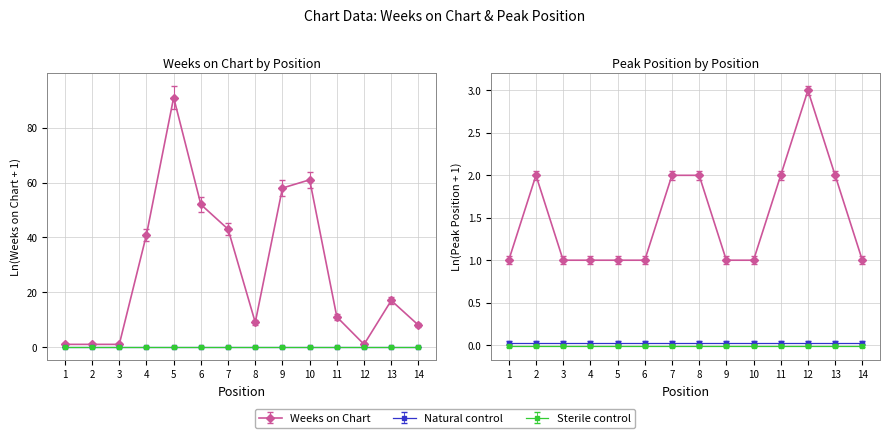

List the series in order of their overall mean, lowest first.

Peak Position, Weeks on Chart